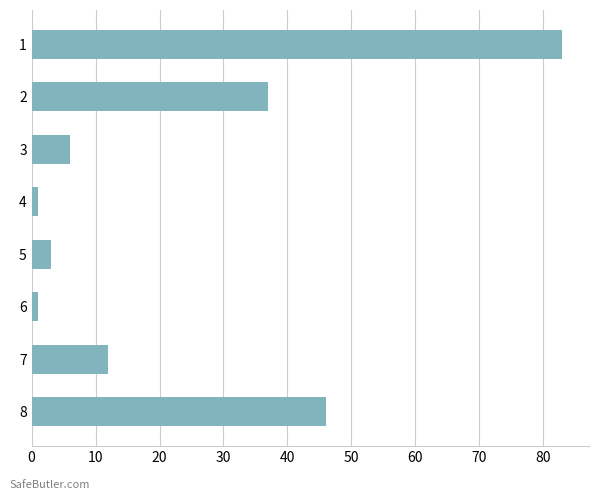

What is the sum of all values?

189